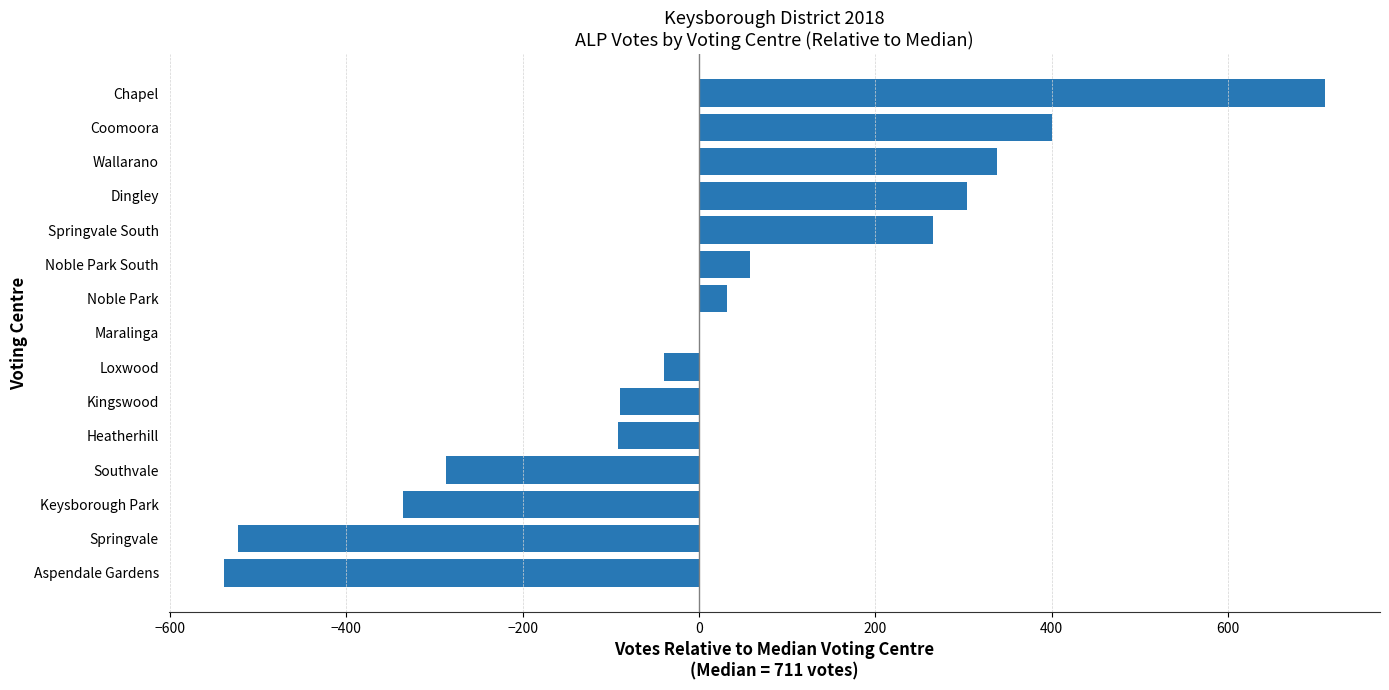

What is the sum of all values?

204